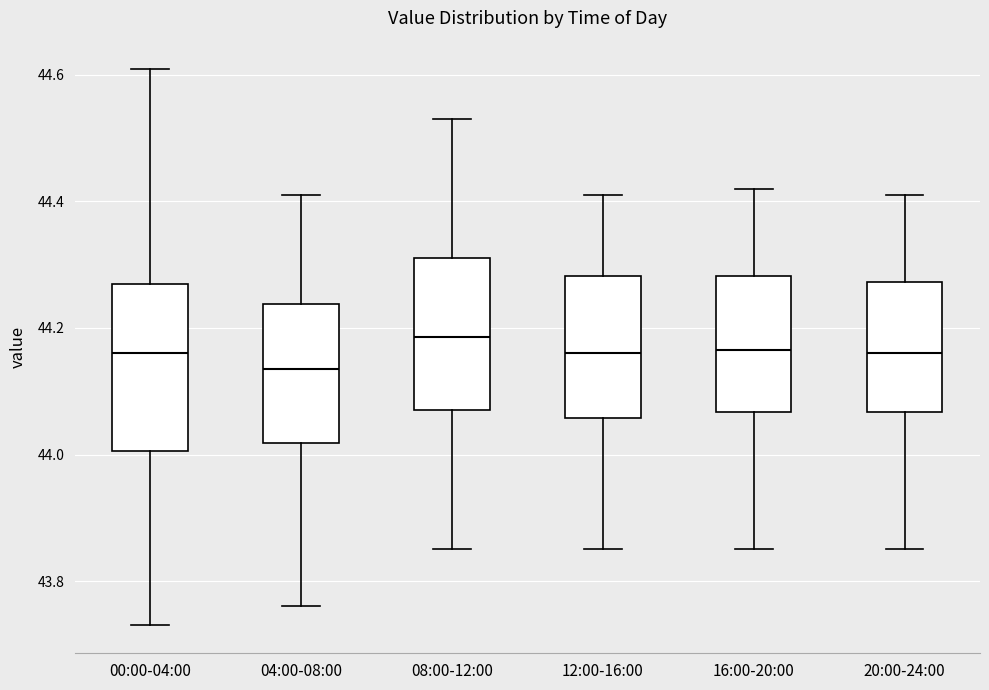

Which box is the tallest, from its lower edge to its upper edge?

00:00-04:00